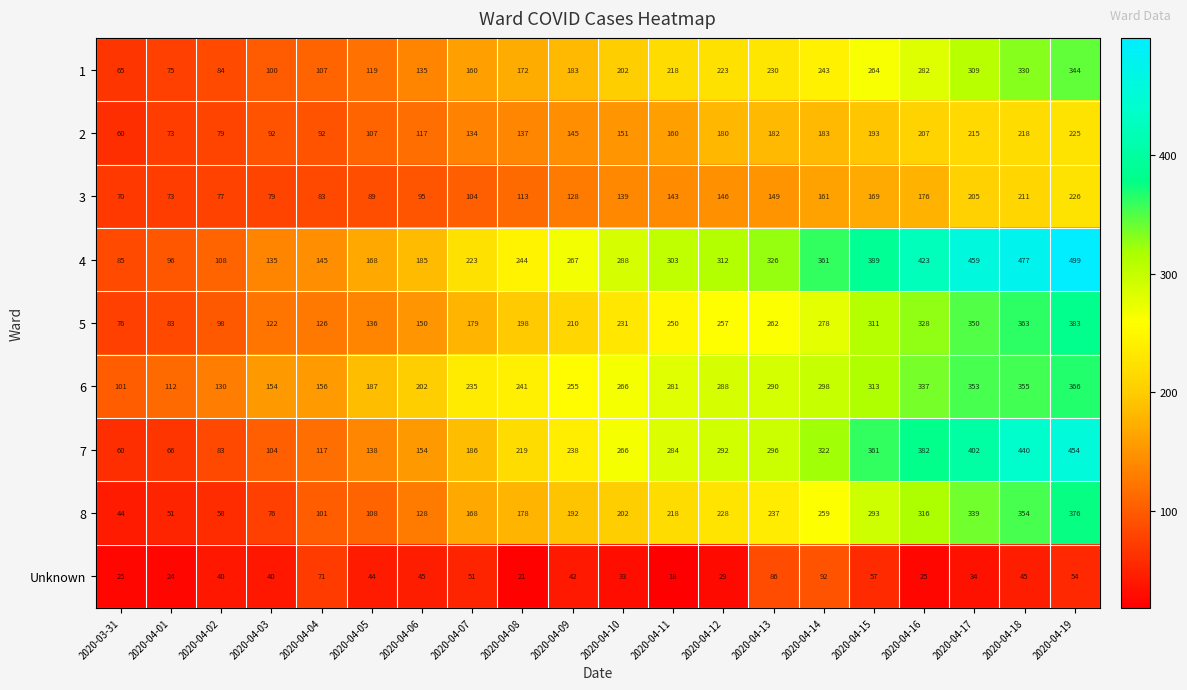

At which label is Unknown closest to 55?

2020-04-19